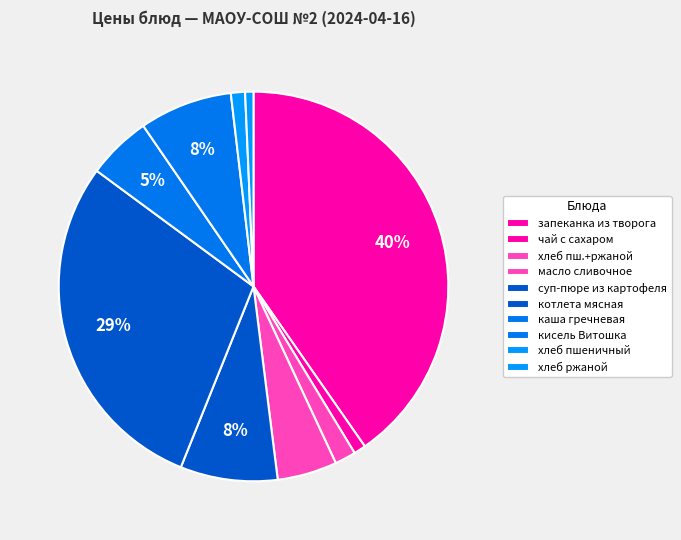

The запеканка из творога slice represents 40% of the pie. True or false?

True